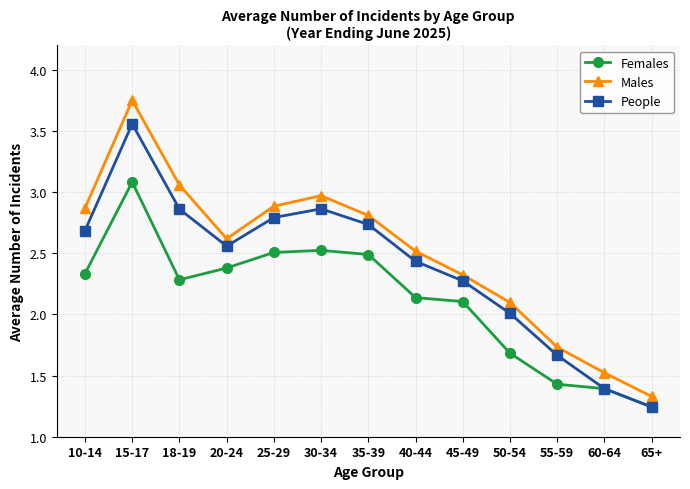

How many data points does each series have?

13